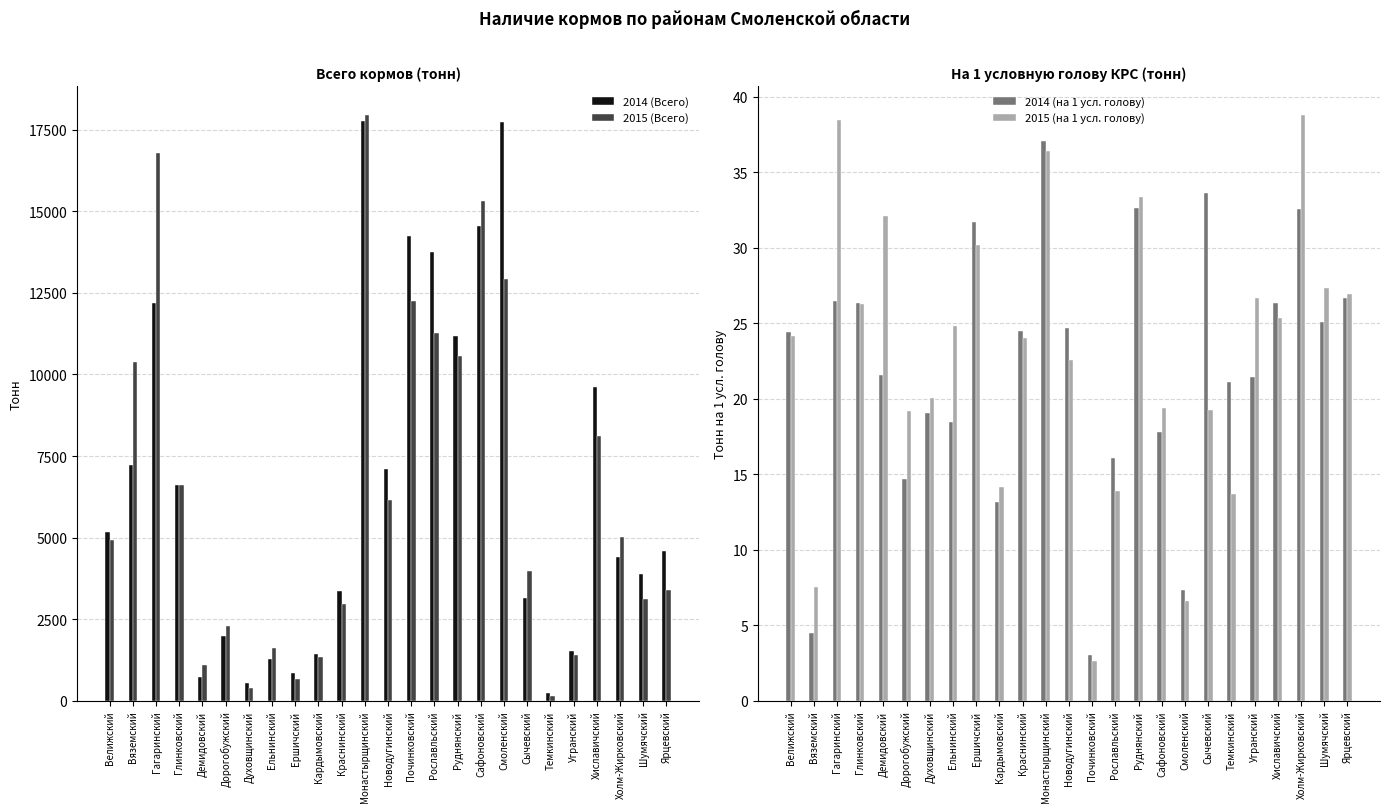

What is the greatest value displayed?

17941.7